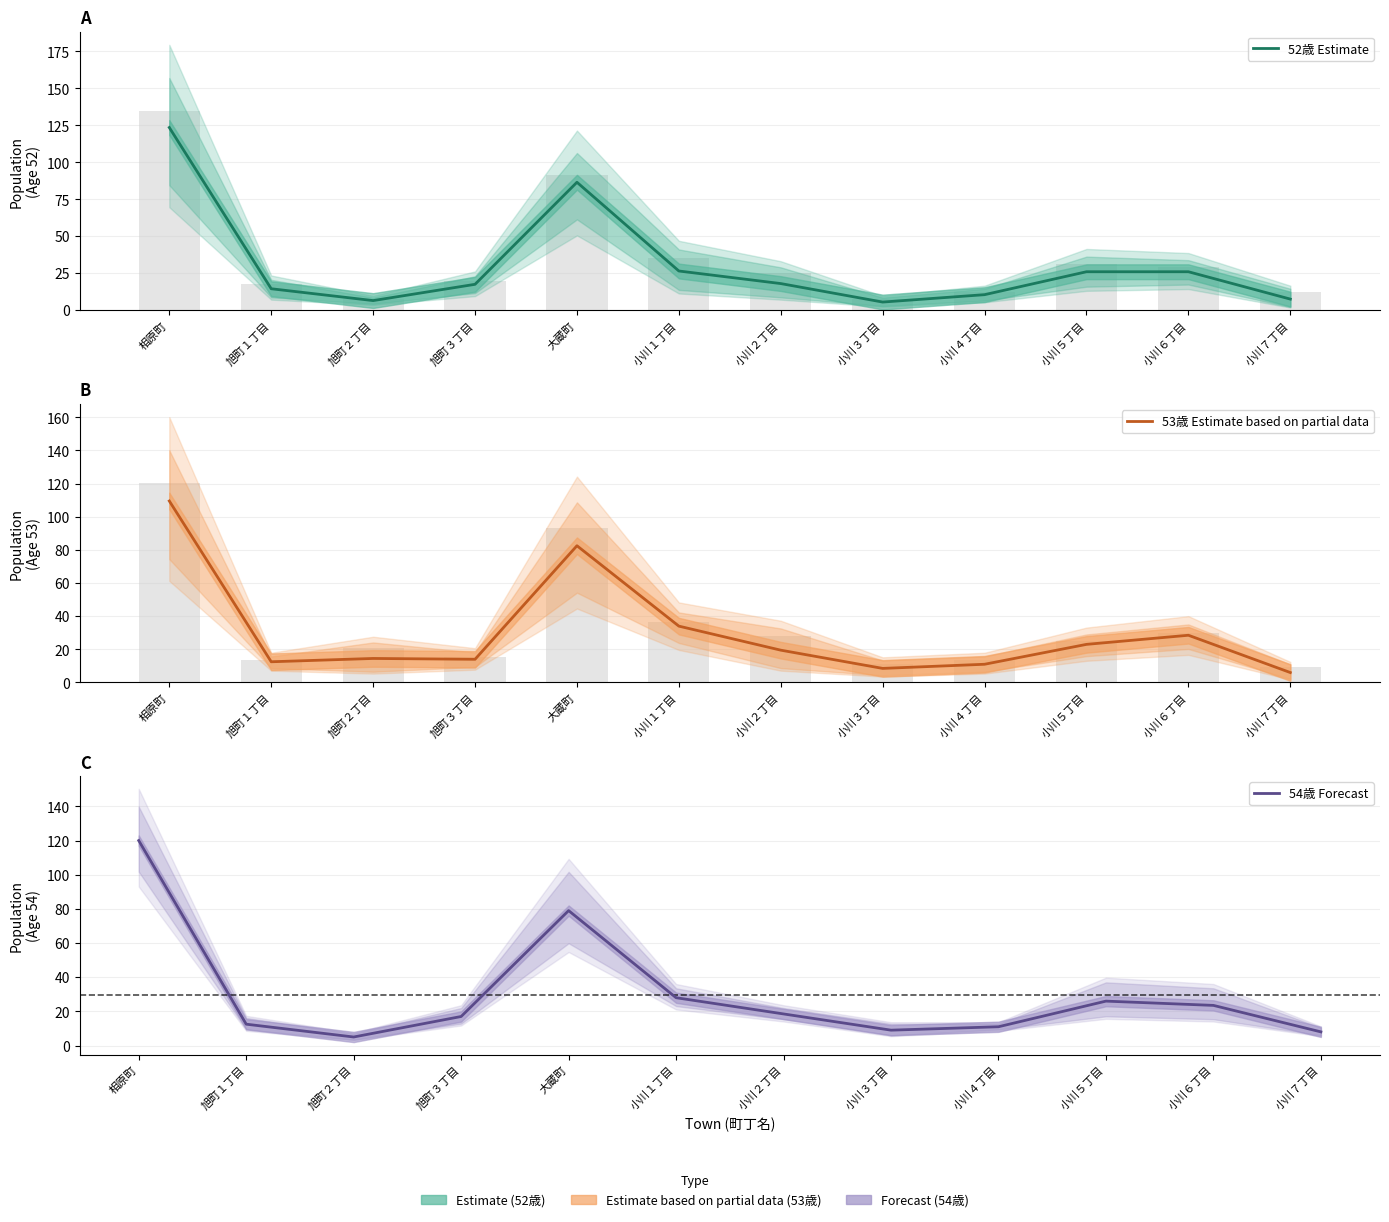

Is the value of 54歳 Forecast at 小川３丁目 greater than the value of 53歳 Estimate based on partial data at 旭町３丁目?

No